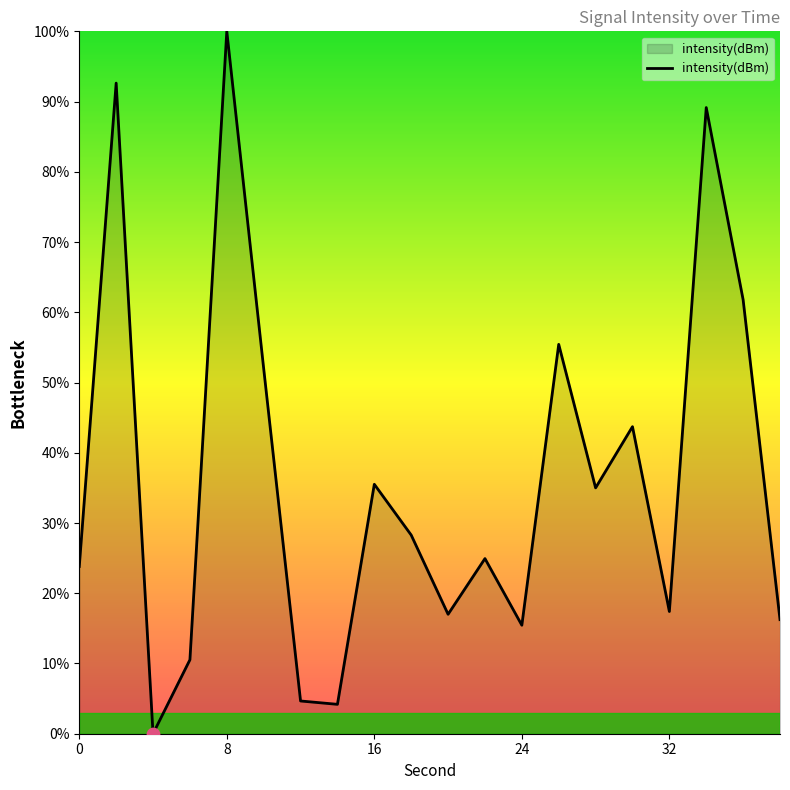

What is the difference between the maximum and minimum values?

100.0